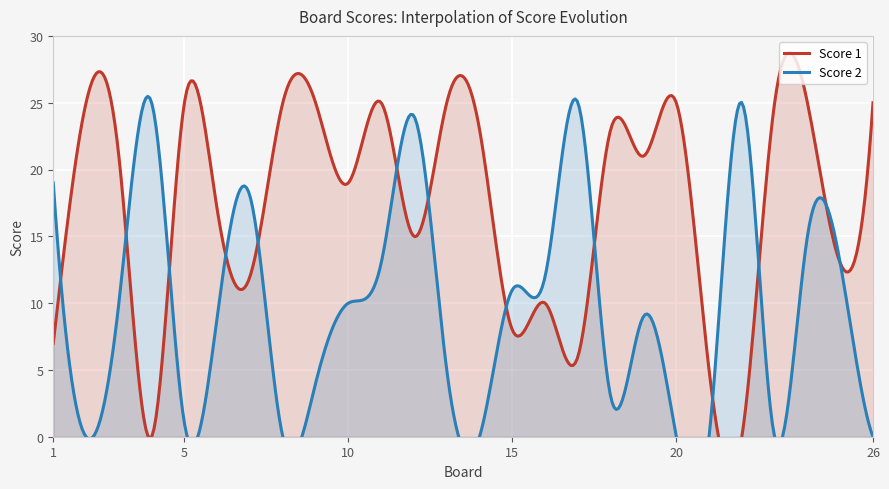

Reading right to left, list all the values displayed in this chart.

Score 1: 25	13	25	25	0	5	25	21	23	6	10	8	23	25	15	25	19	25	25	12	17	25	0	21	25	7
Score 2: 0	13	15	0	25	0	0	9	3	25	12	11	0	5	24	13	10	4	0	18	9	1	25	10	0	19